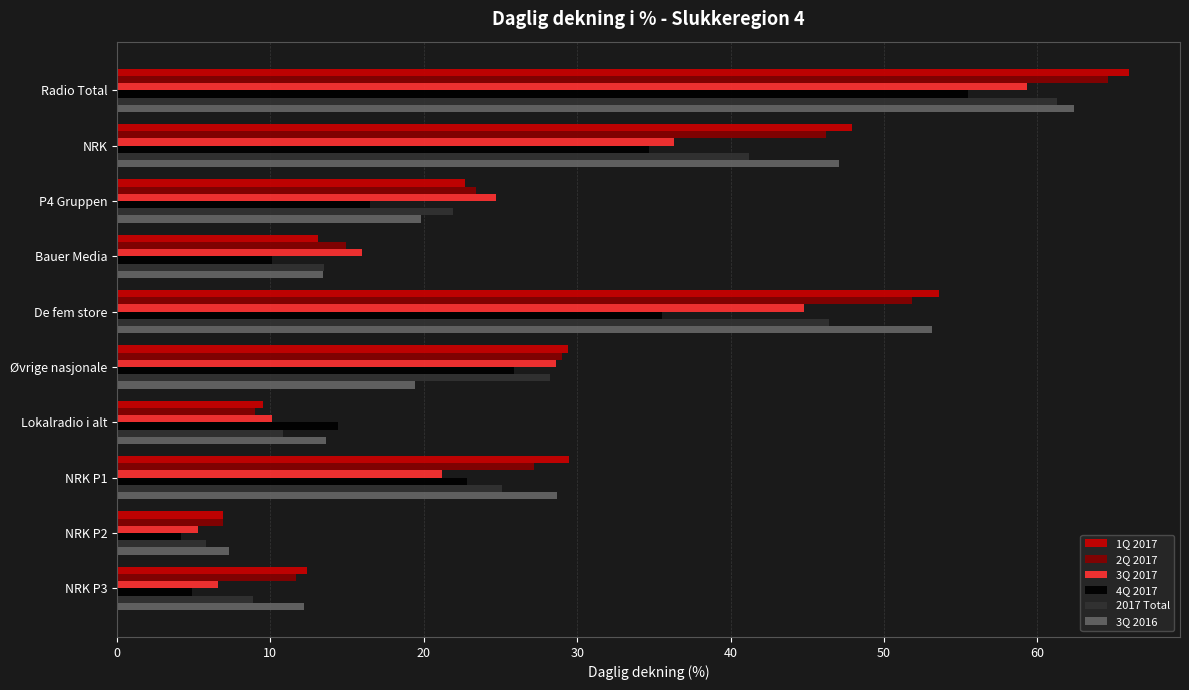

The value of 3Q 2016 at Øvrige nasjonale is 19.4. True or false?

True